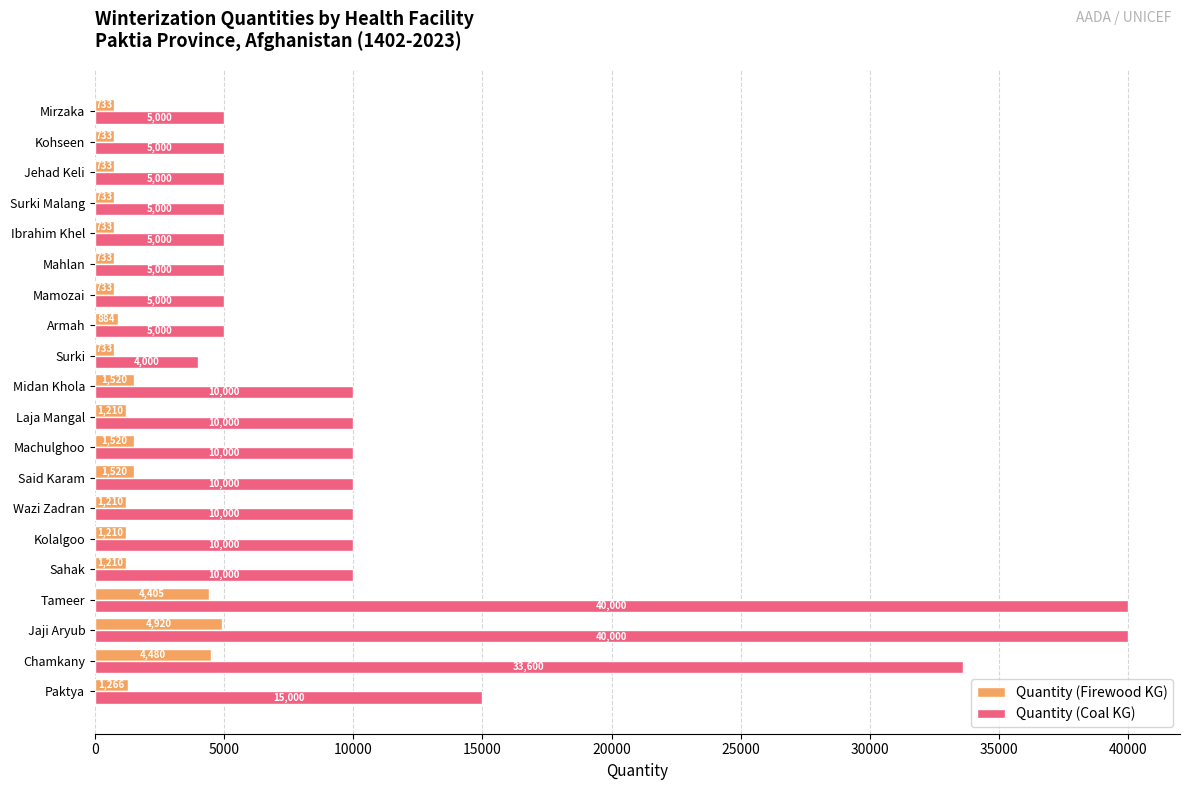

Rank the series by their maximum value, from highest to lowest.

Quantity (Coal KG), Quantity (Firewood KG)